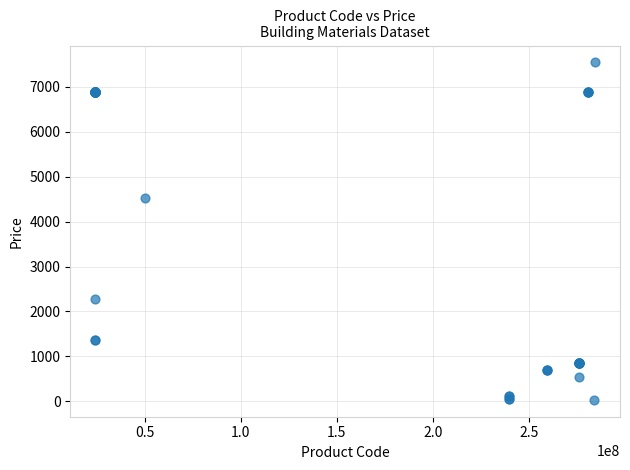

What Y value in the scatter plot is closest to 3788?

4531.4